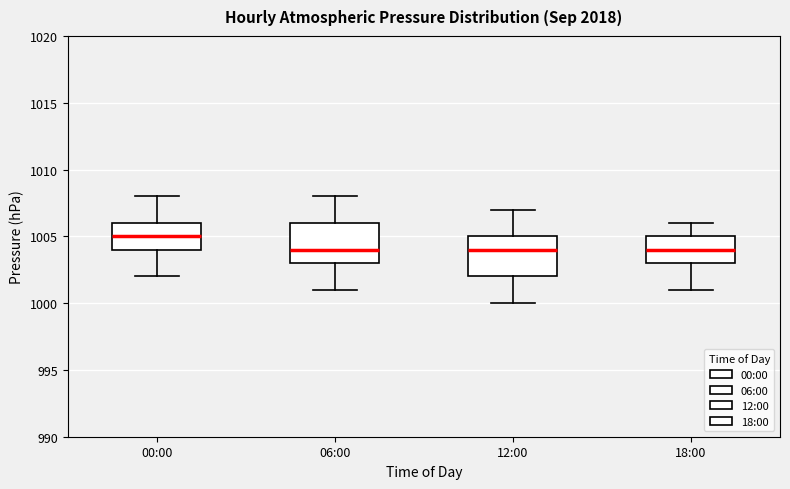

Reading left to right, read every box against the y-axis: the position of its median line, the range the box covers, and the ends of its whiskers. The values are not printed on the chart, so give them approximately, as read against the axis.

00:00: median 1005, box 1004 to 1006, whiskers 1002 to 1008
06:00: median 1004, box 1003 to 1006, whiskers 1001 to 1008
12:00: median 1004, box 1002 to 1005, whiskers 1000 to 1007
18:00: median 1004, box 1003 to 1005, whiskers 1001 to 1006